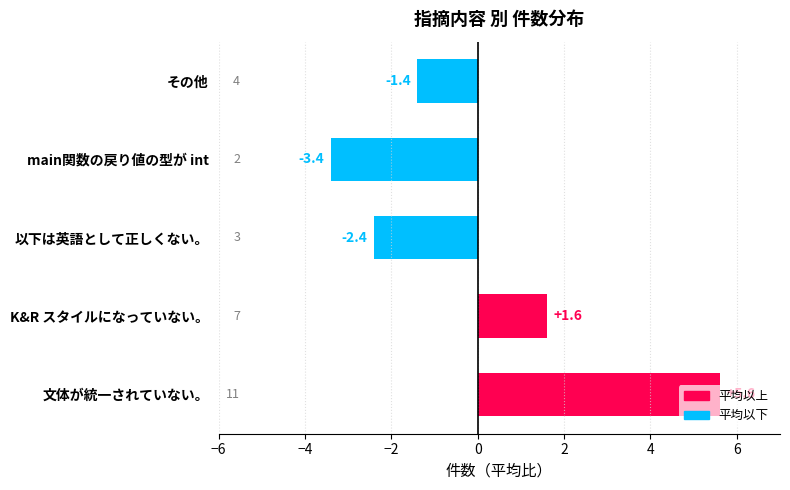

What is the smallest value displayed?

-3.4